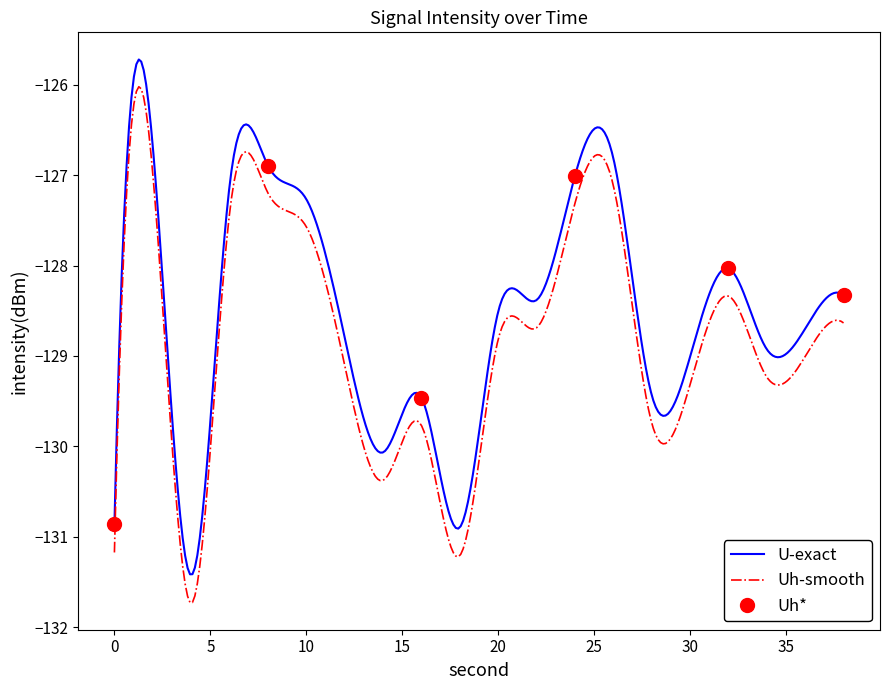

At which category is the sum across all series the highest?

1